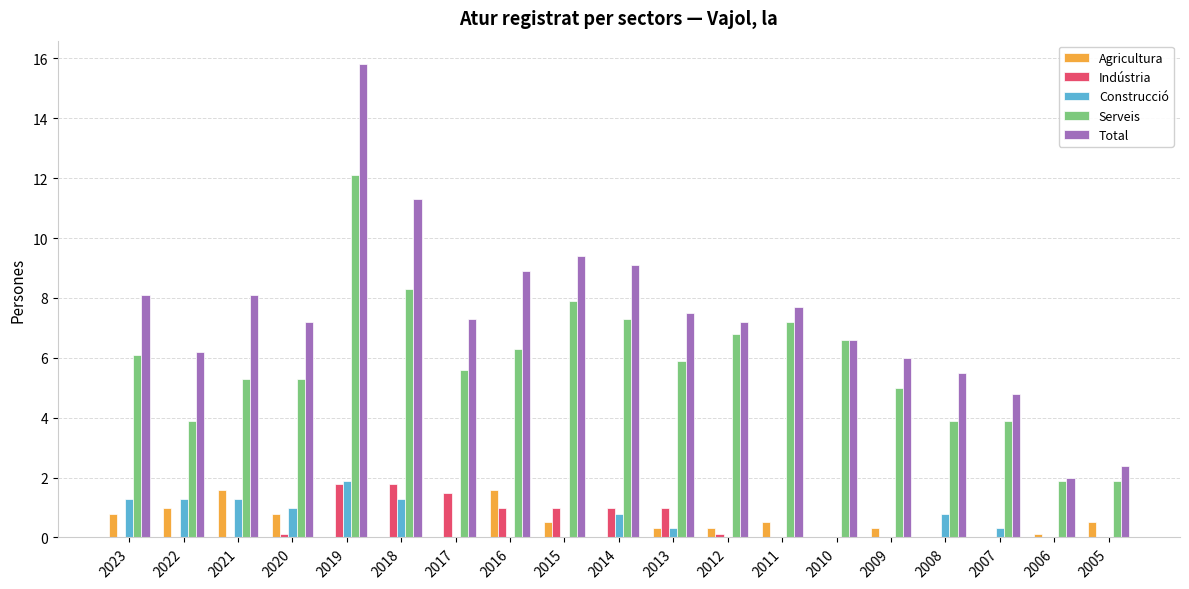

True or false: Construcció has a value of 0.0 at 2006.

True